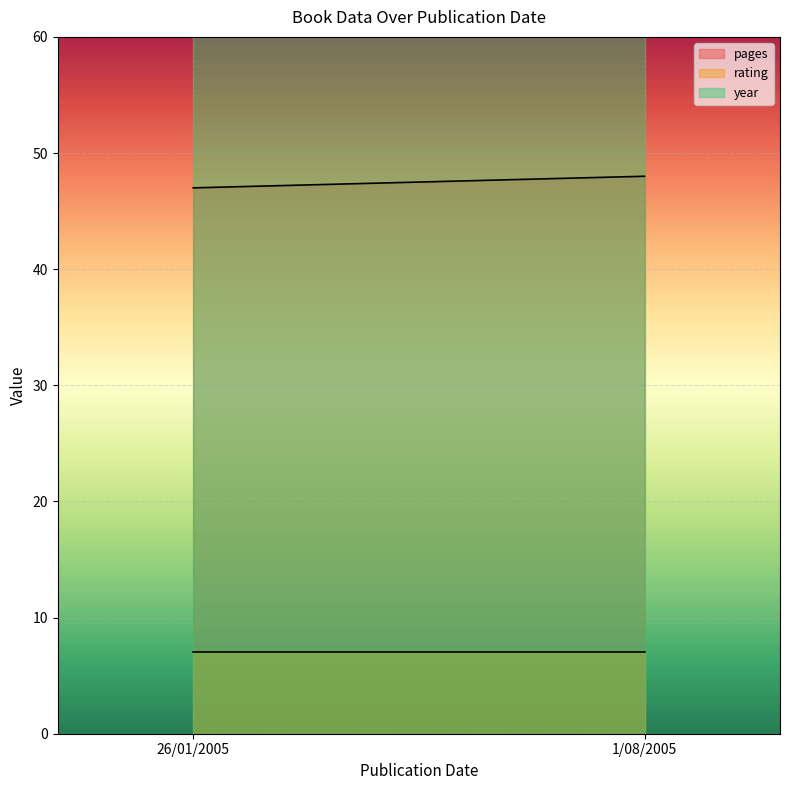

At how many categories does at least one series exceed 769?

2